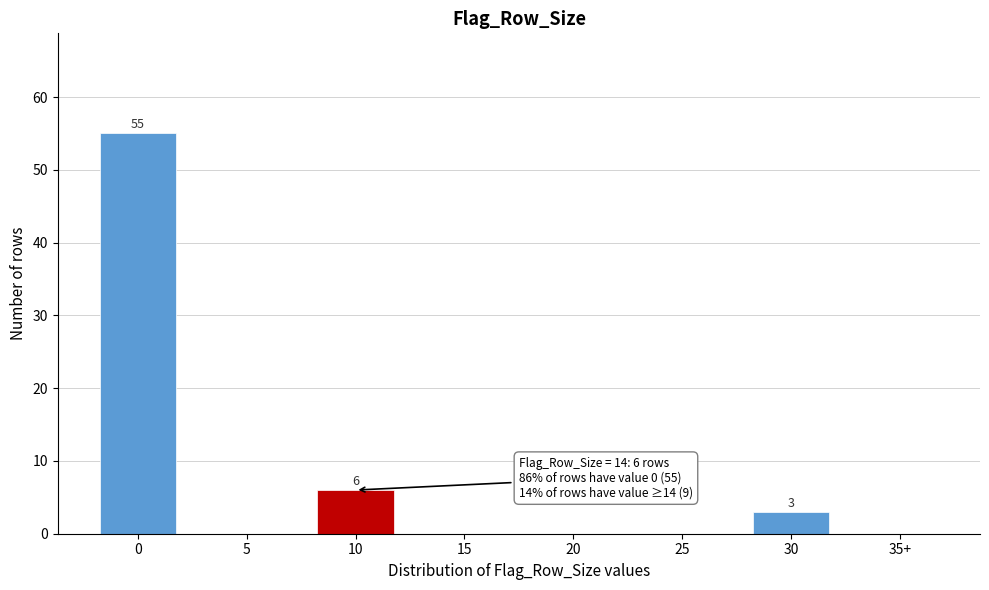

Reading left to right, list all the values displayed in this chart.

0=55	5=0	10=6	15=0	20=0	25=0	30=3	35+=0